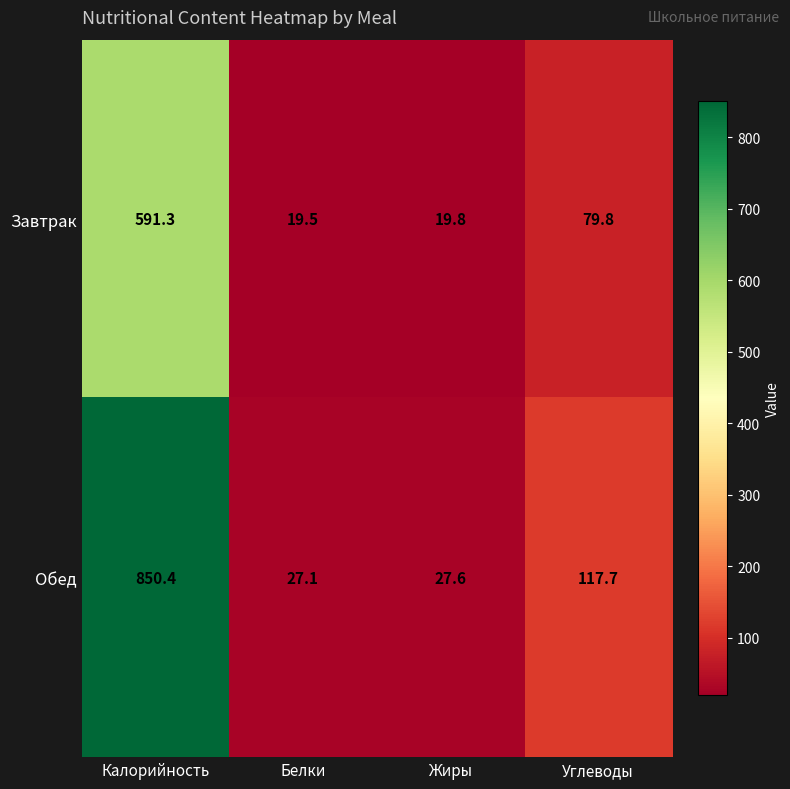

What is the average value of the Обед series?

255.7